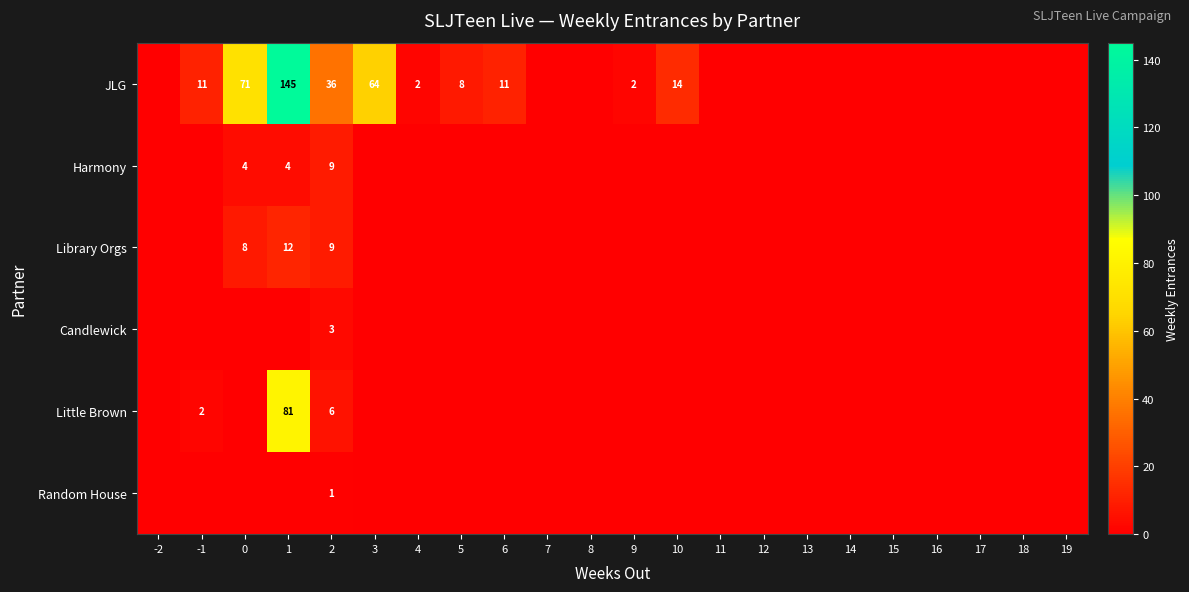

Which has a higher value, -1 or 2?

2